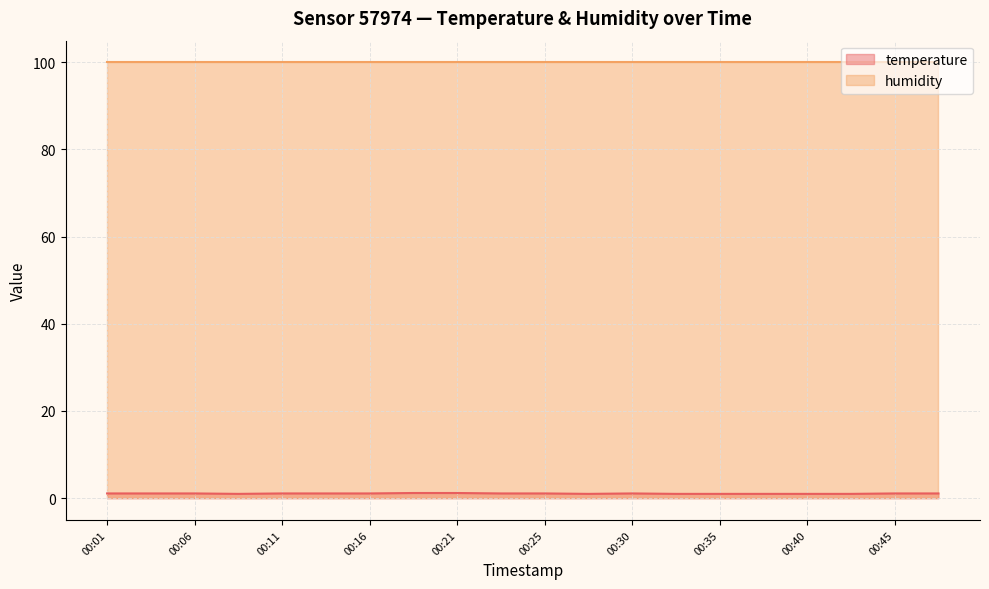

Which category has the highest value across all series?

00:18